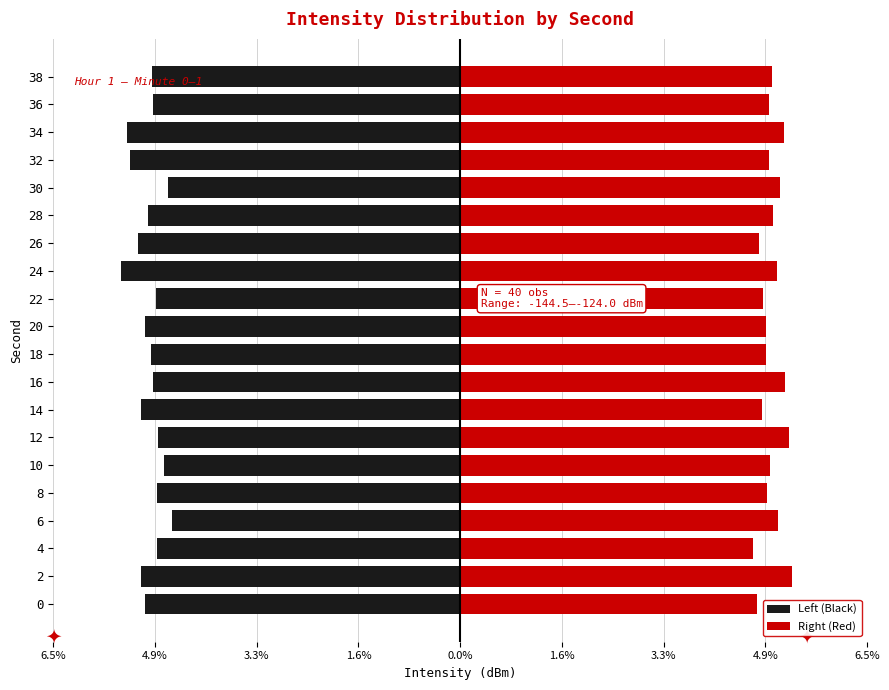

What is the spread (max minus min) of values at 2?

10.5